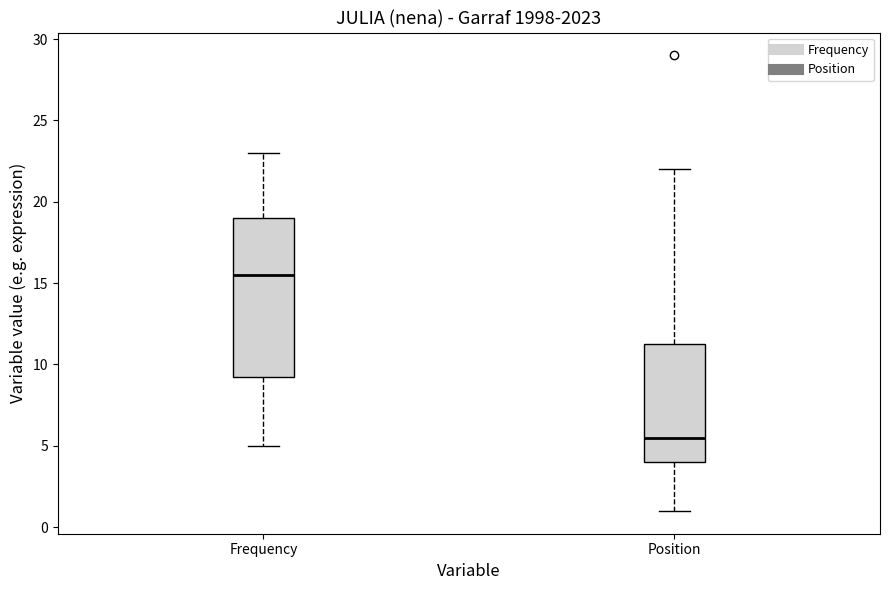

Which box is the tallest, from its lower edge to its upper edge?

Frequency